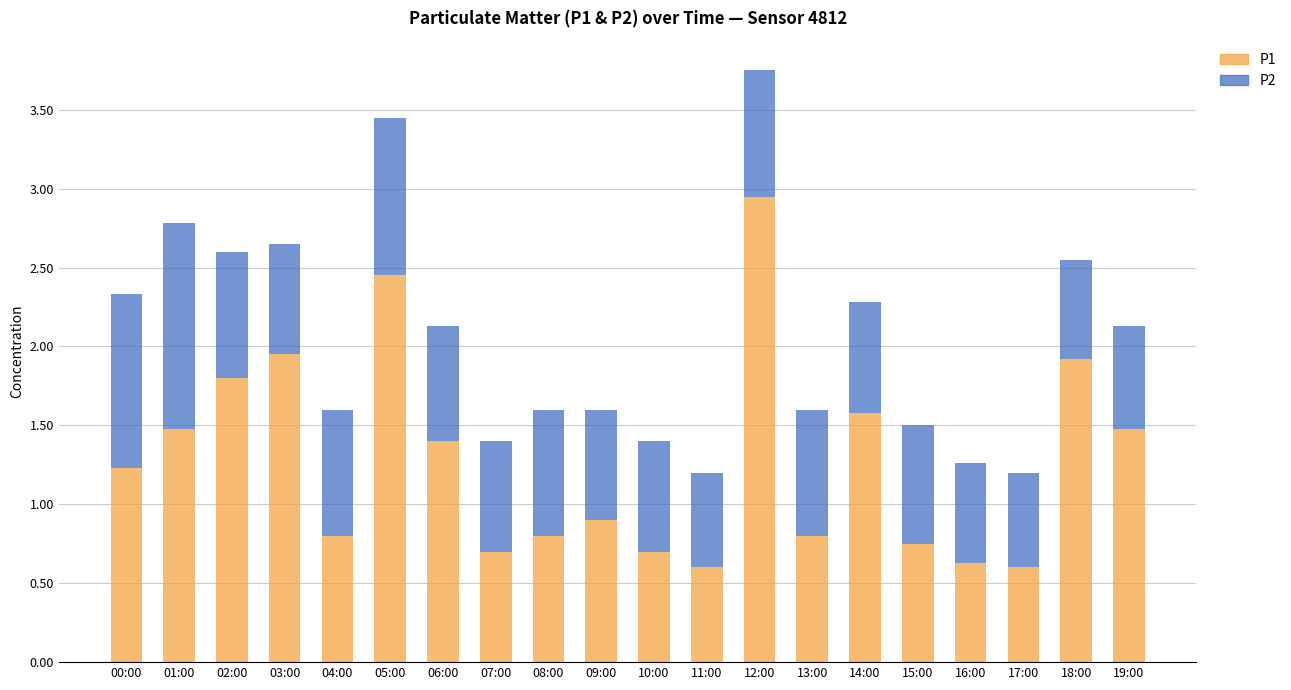

The value of P1 at 13:00 is 1.1. True or false?

False